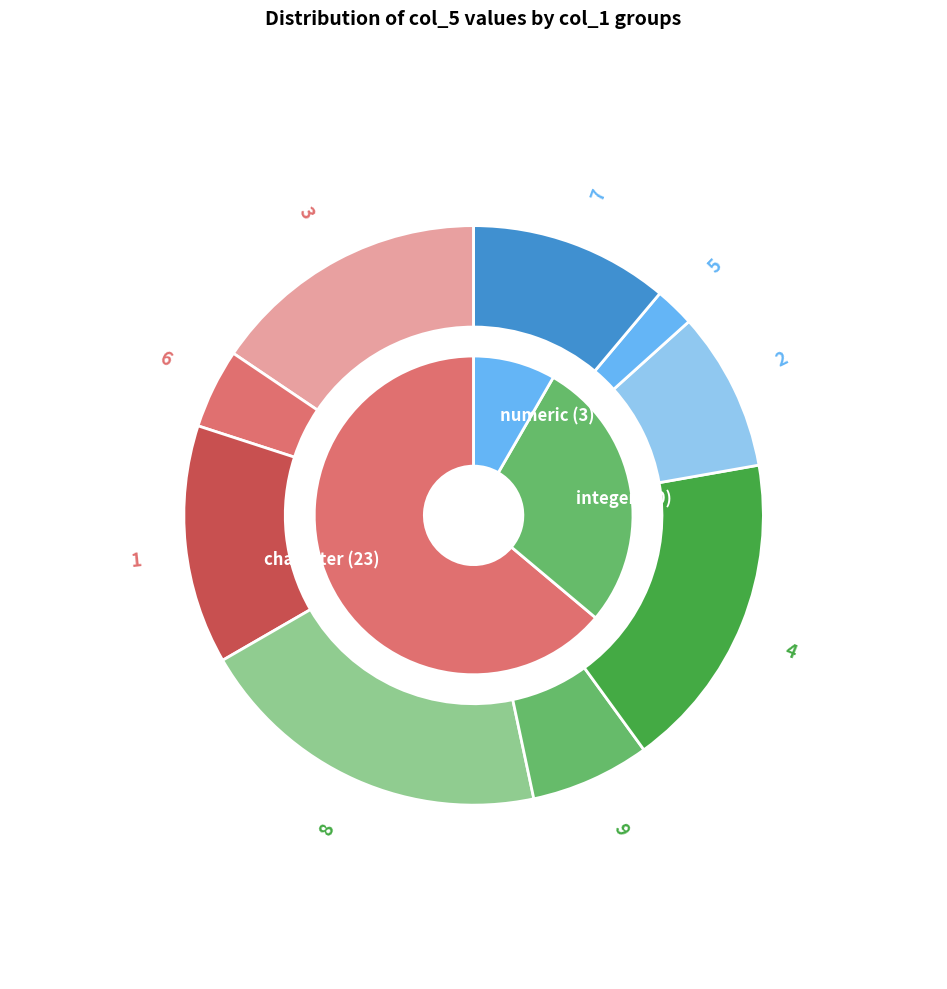

Which slice is the largest?

8